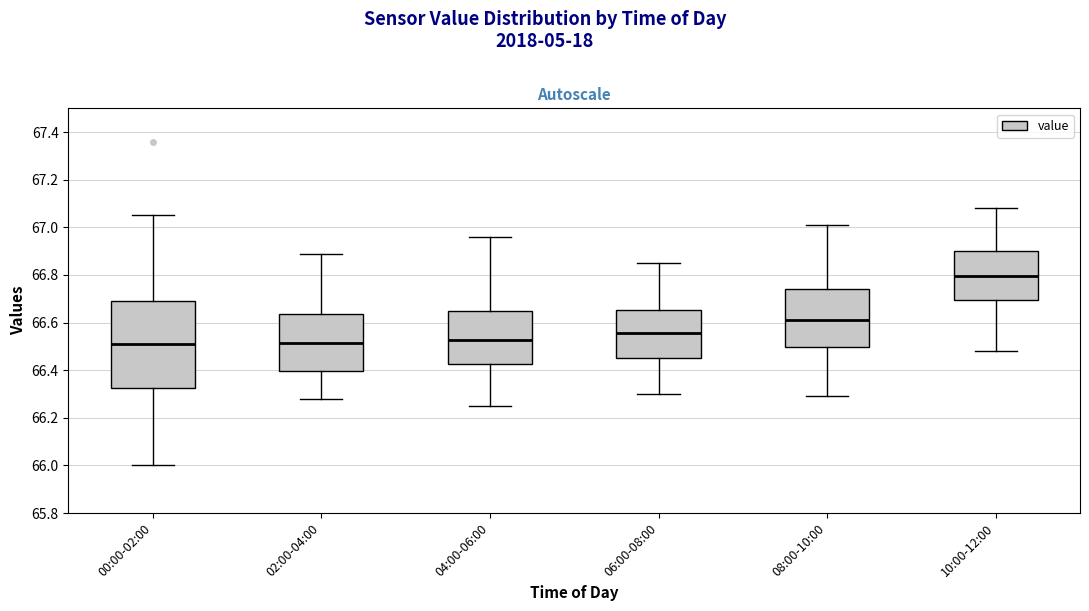

Which box has the highest median line?

10:00-12:00